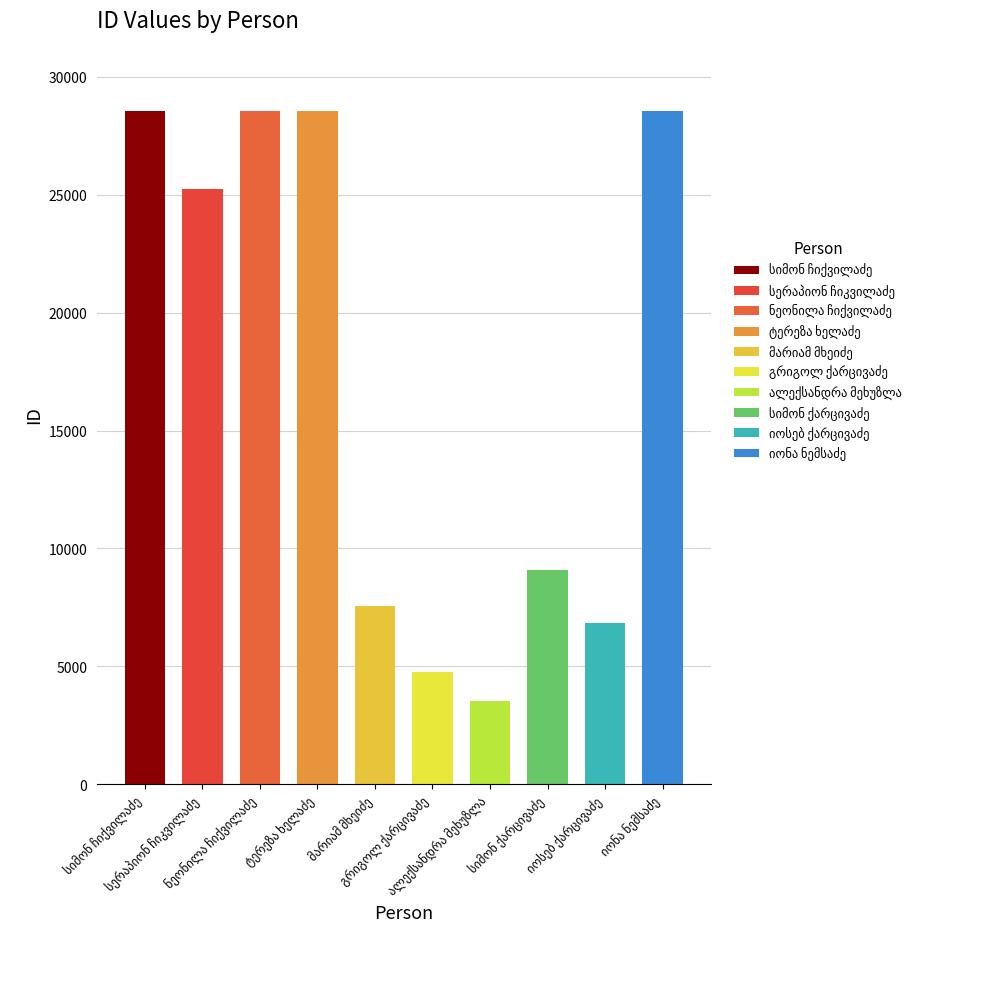

What is the average value?

17123